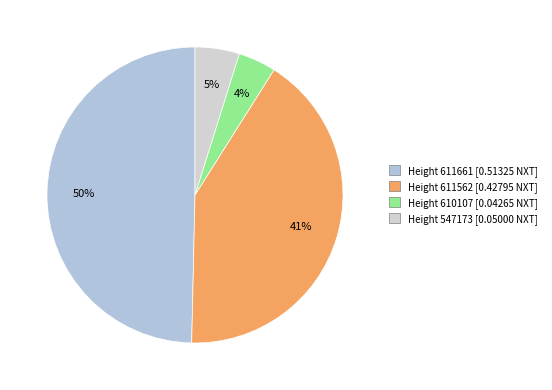

Which slice is the smallest?

Height 610107 [0.04265 NXT]